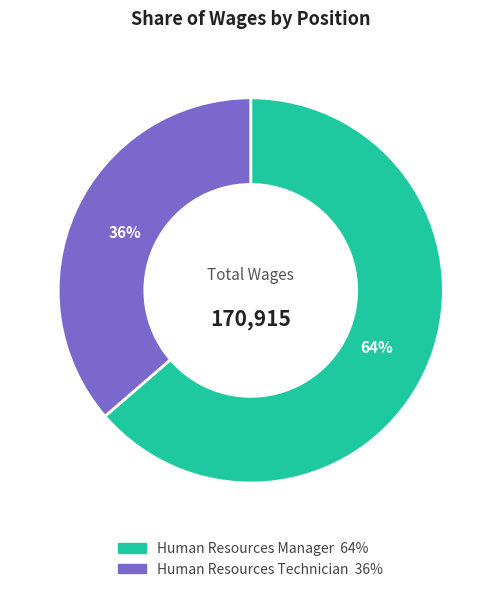

What is the smallest slice in the pie chart?

Human Resources Technician